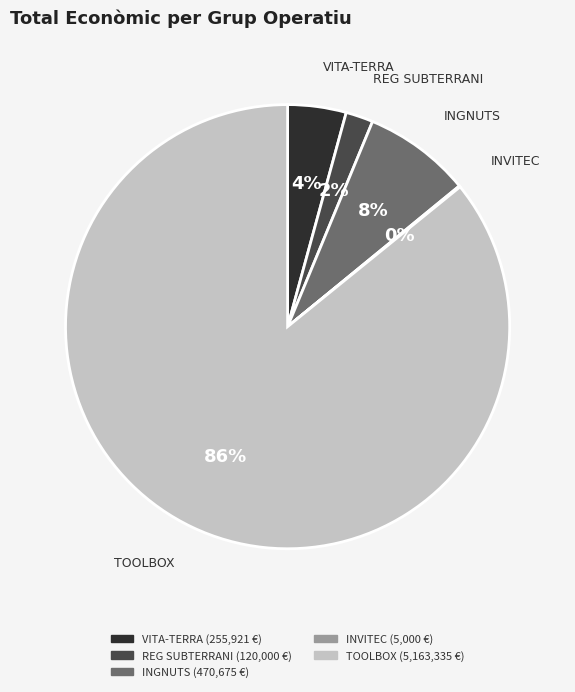

To the nearest percent, what percentage of the pie is INGNUTS?

8%